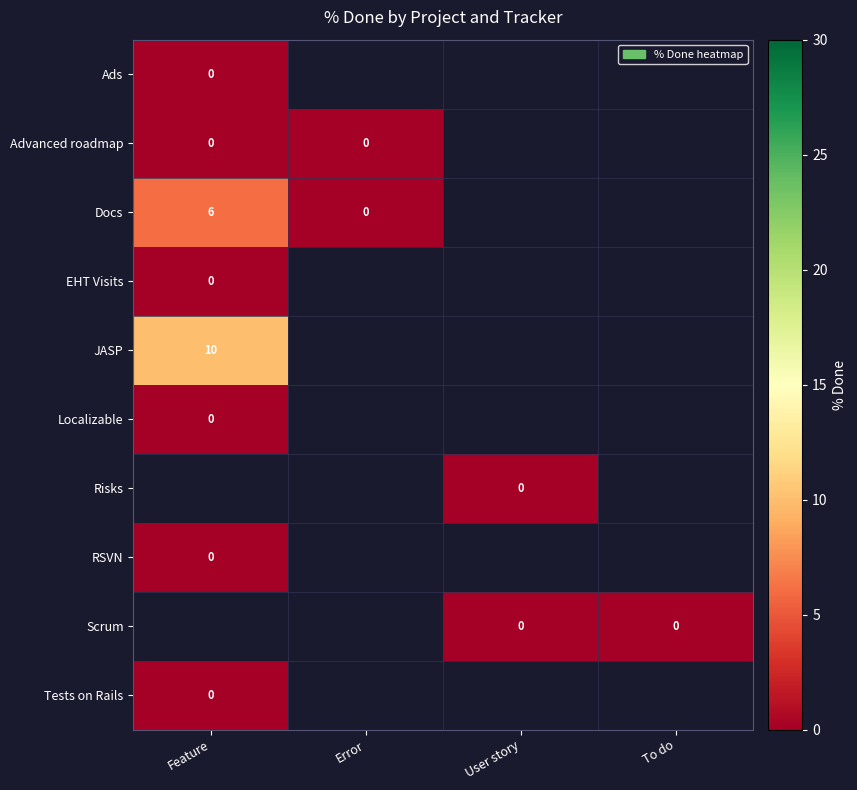

True or false: Docs has a value of 6.0 at Feature.

True